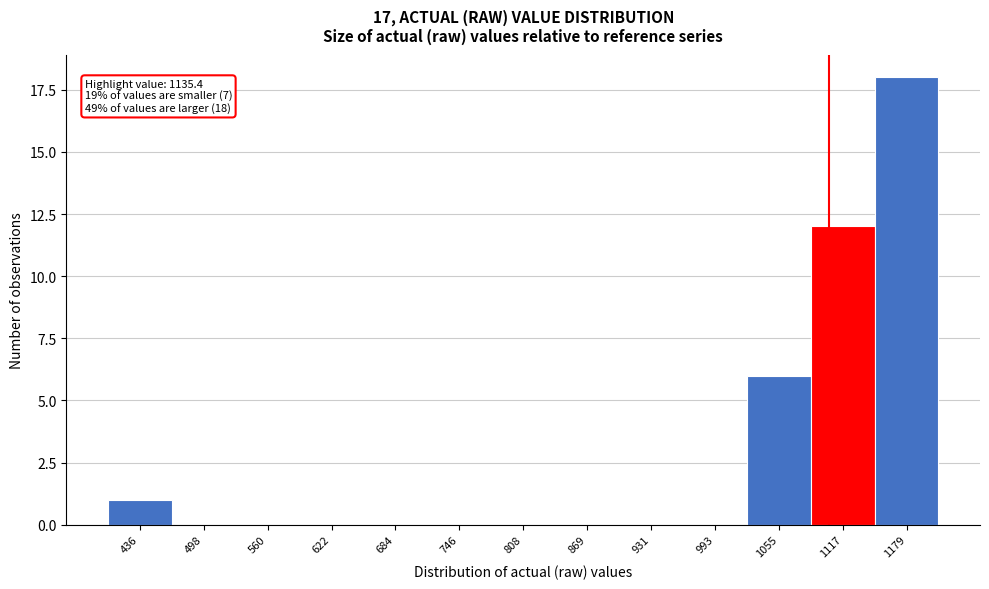

Reading right to left, transcribe all the data shown in this chart.

1179=18	1117=12	1055=6	993=0	931=0	869=0	808=0	746=0	684=0	622=0	560=0	498=0	436=1